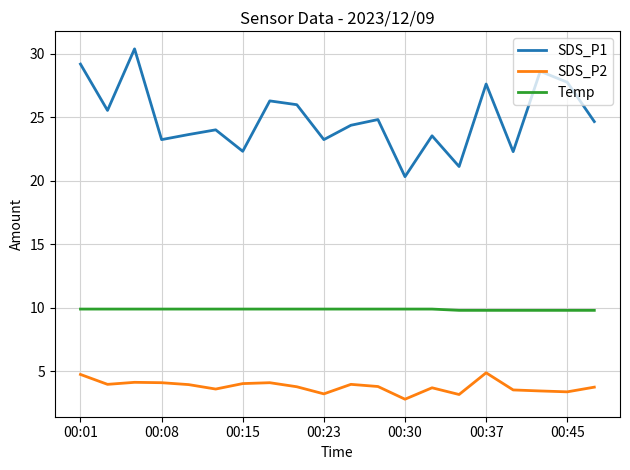

How many distinct data groups are displayed?

3